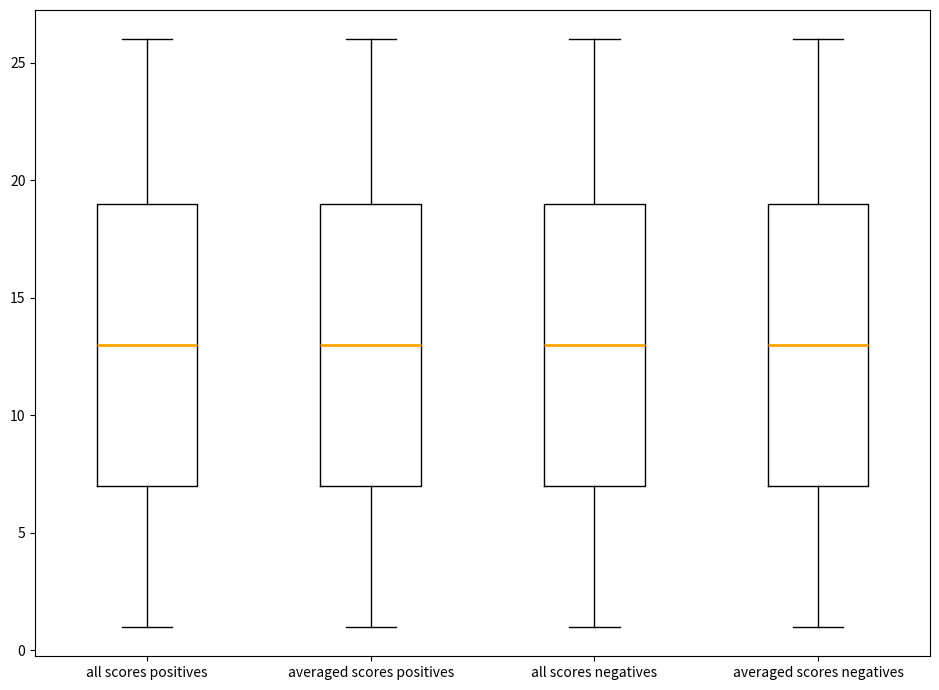

Where is the lower edge of the box for averaged scores negatives on the y-axis? The values are not printed on the chart, so give them approximately, as read against the axis.

7